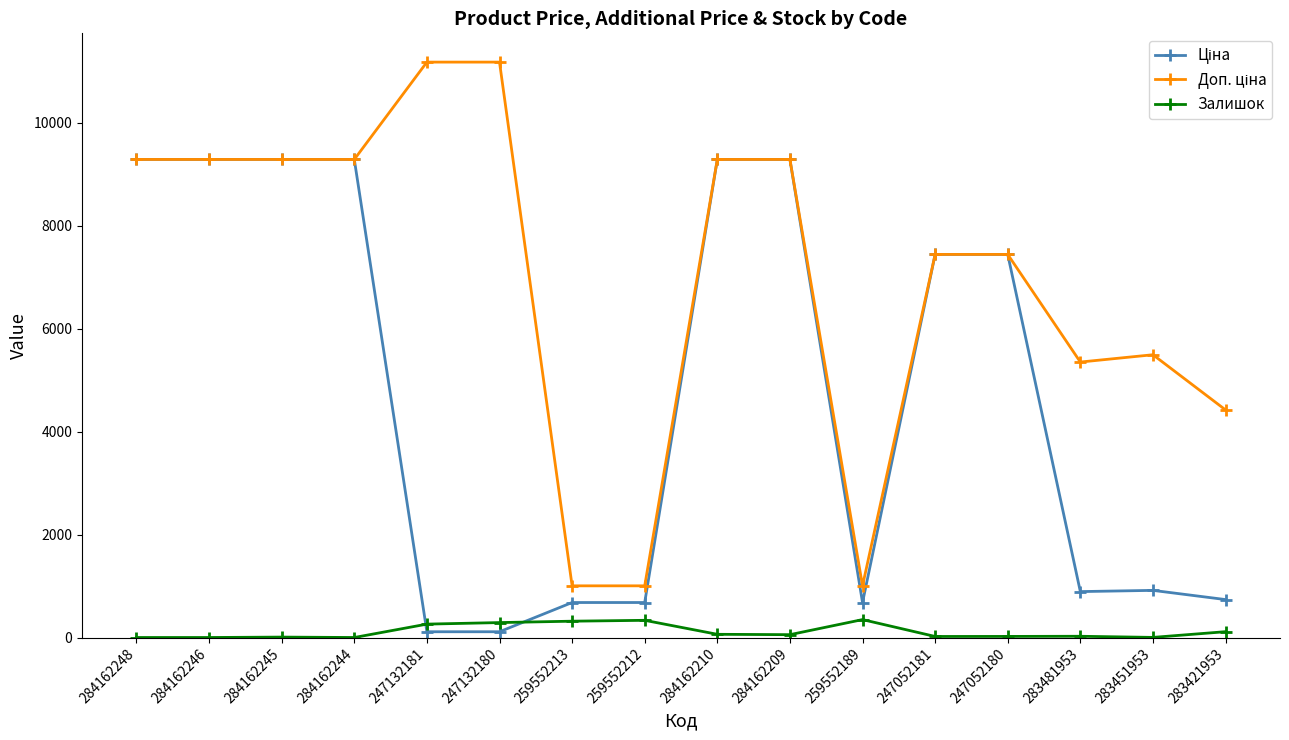

What is the highest value of the Залишок series?

348.0